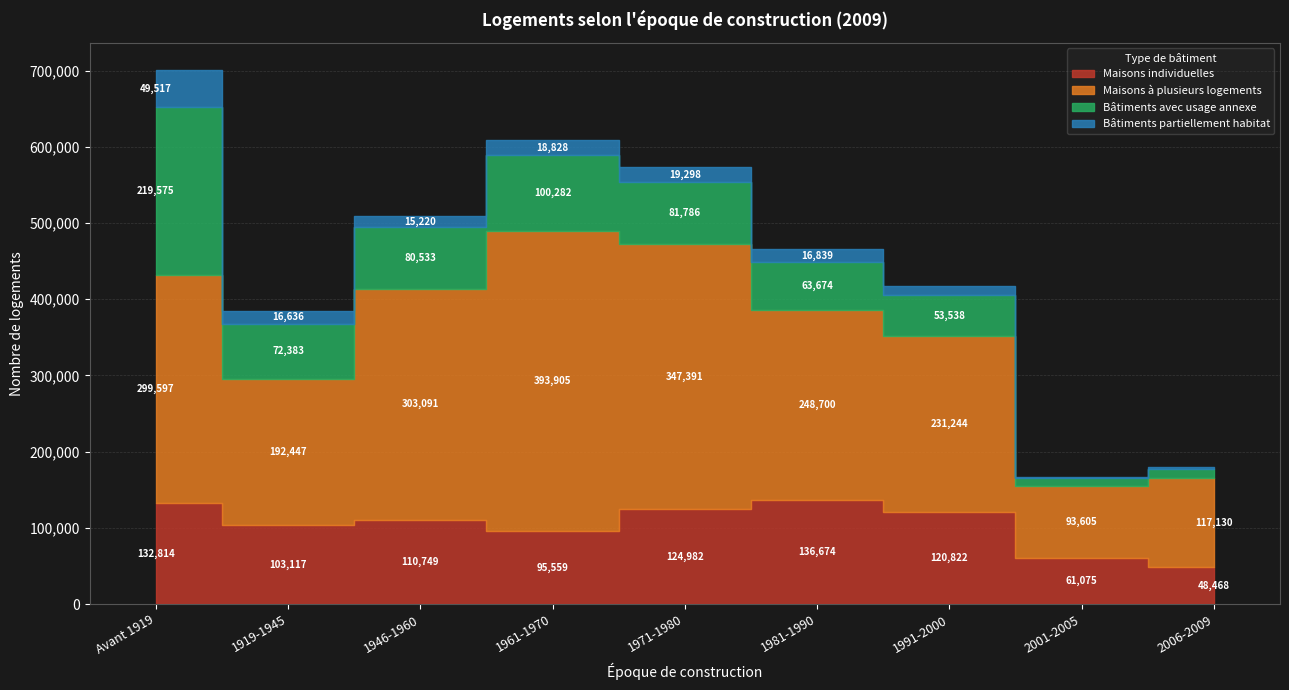

What is the value of the Maisons à plusieurs logements point at the 7th from the left?

231244